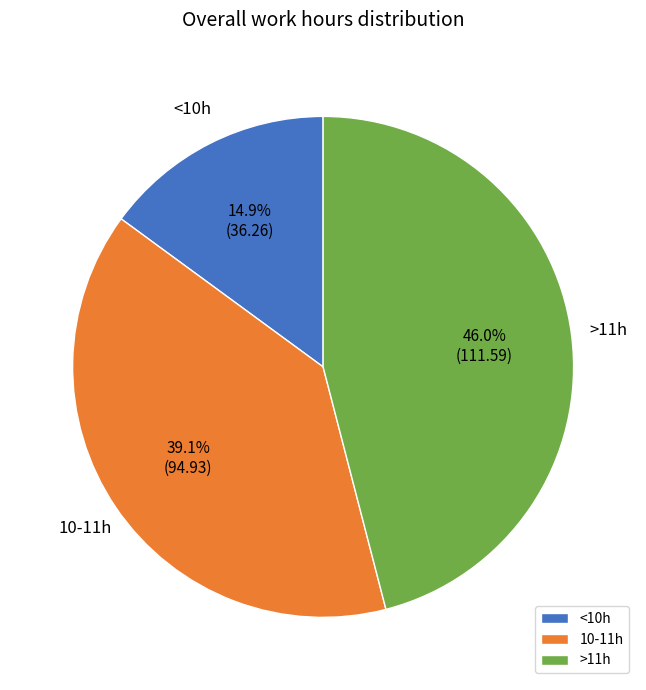

Approximately how many times larger is the value at 10-11h compared to <10h?

2.6